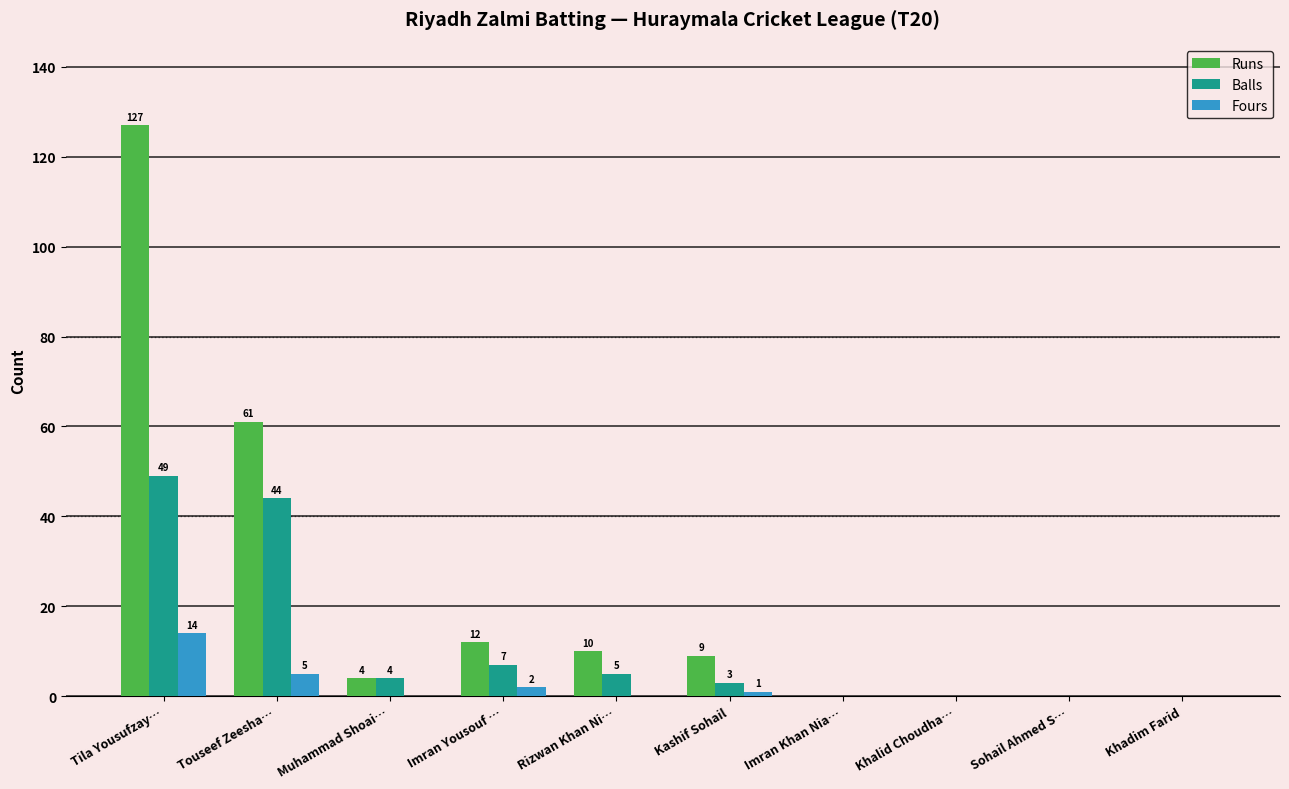

Which series has the widest spread of values?

Runs